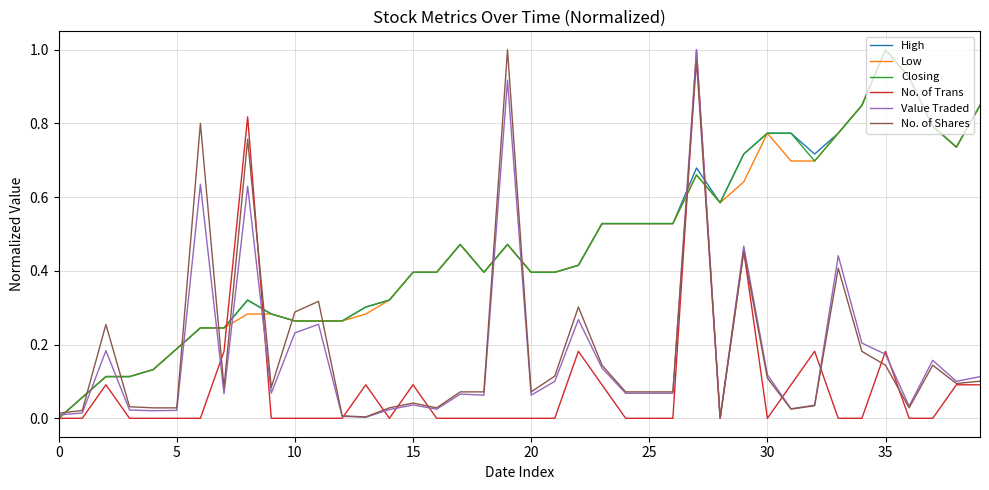

Is this an area chart (filled region under the line)?

No